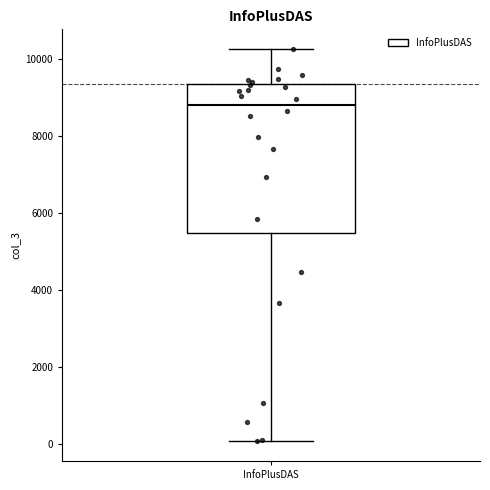

Where does the median line of the box for InfoPlusDAS sit on the y-axis? The values are not printed on the chart, so give them approximately, as read against the axis.

8800